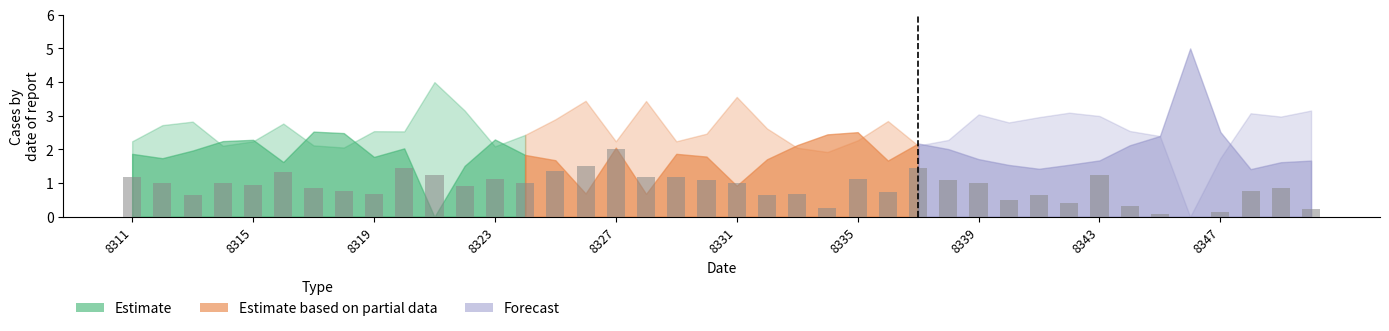

What is the maximum value shown in the chart?

2.0